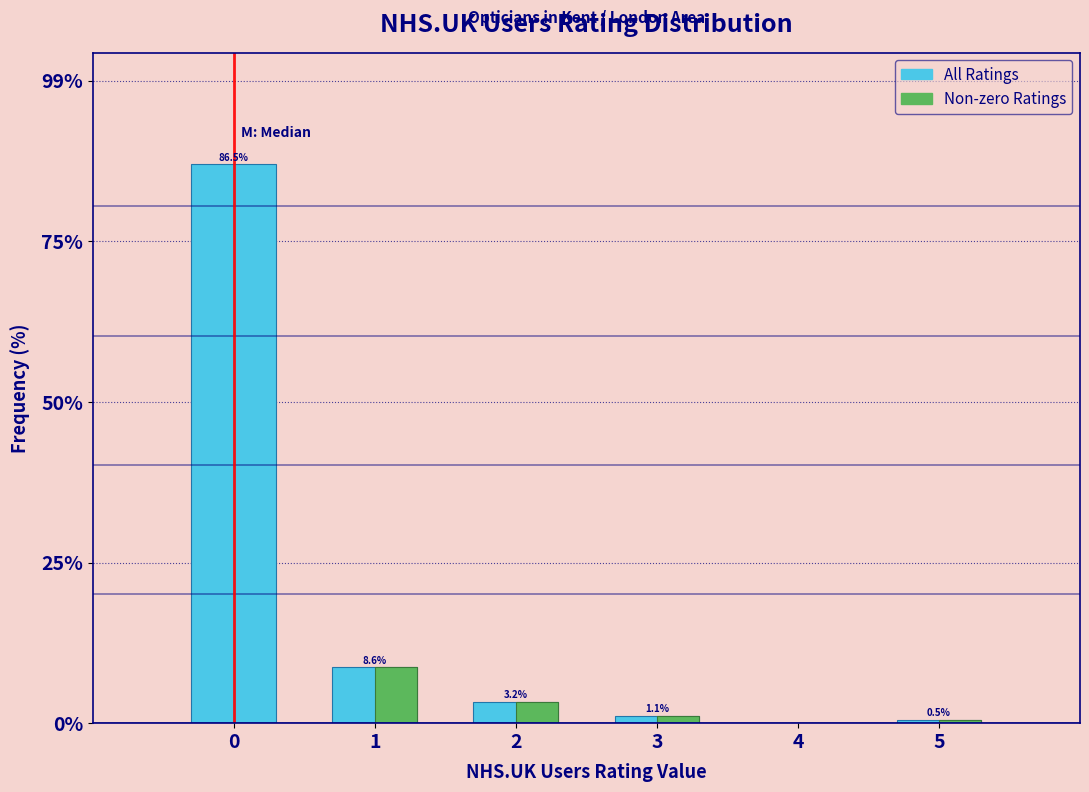

What is the maximum value shown in the chart?

86.5